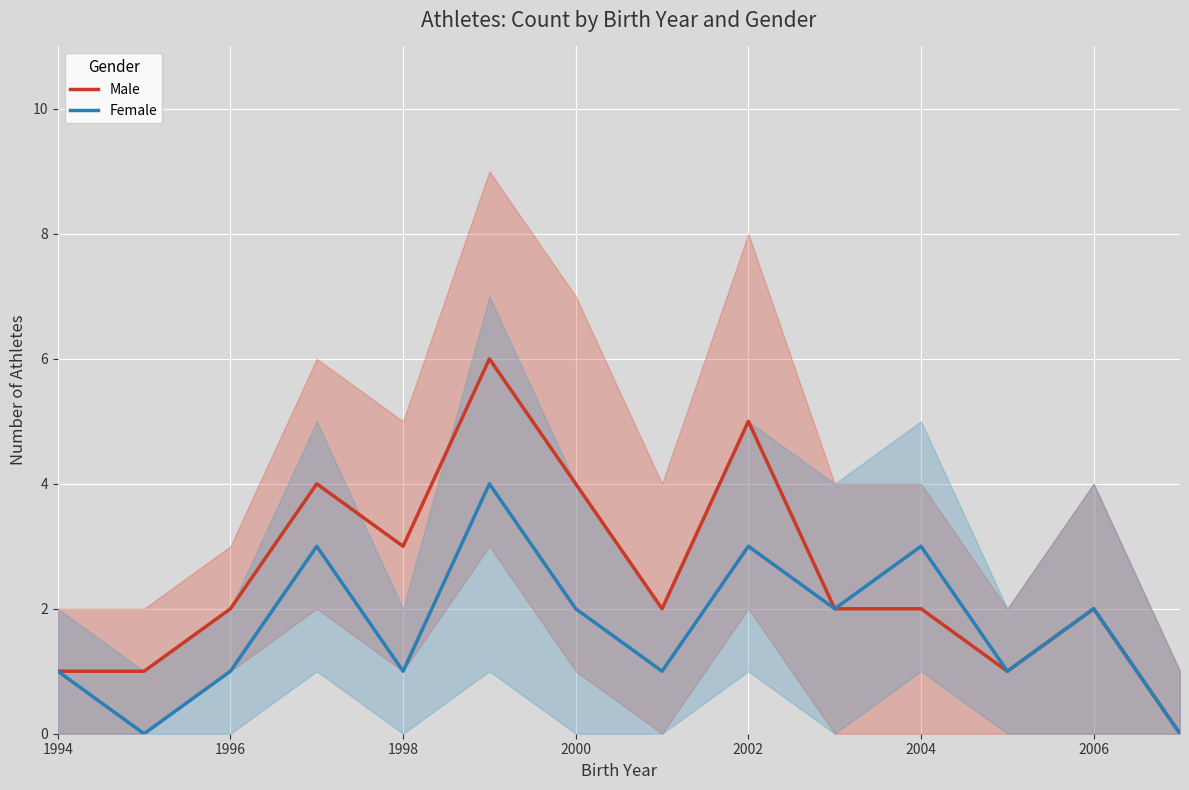

What is the sum of all Male values?

35